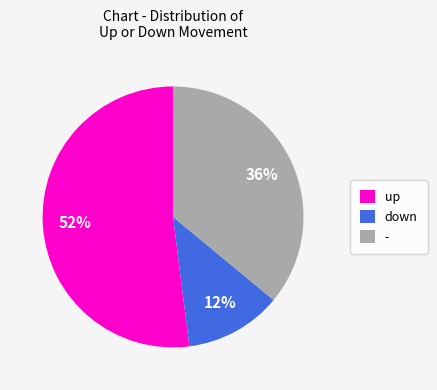

Rank the categories by value from highest to lowest.

up, -, down